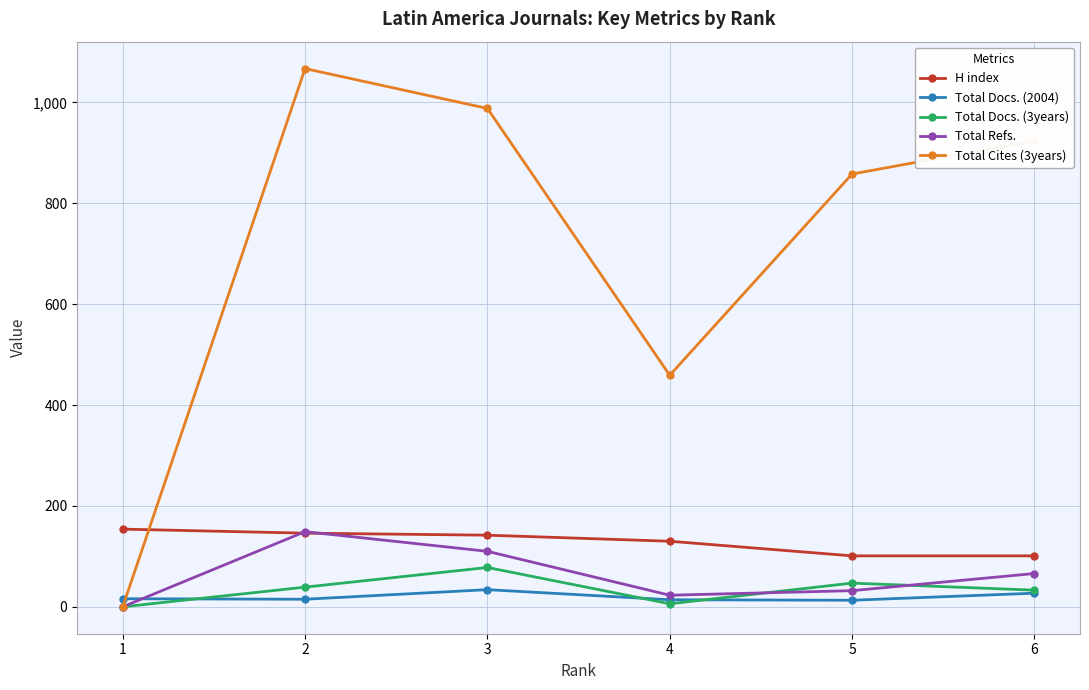

What are all the series names shown in the legend?

H index, Total Docs. (2004), Total Docs. (3years), Total Refs., Total Cites (3years)